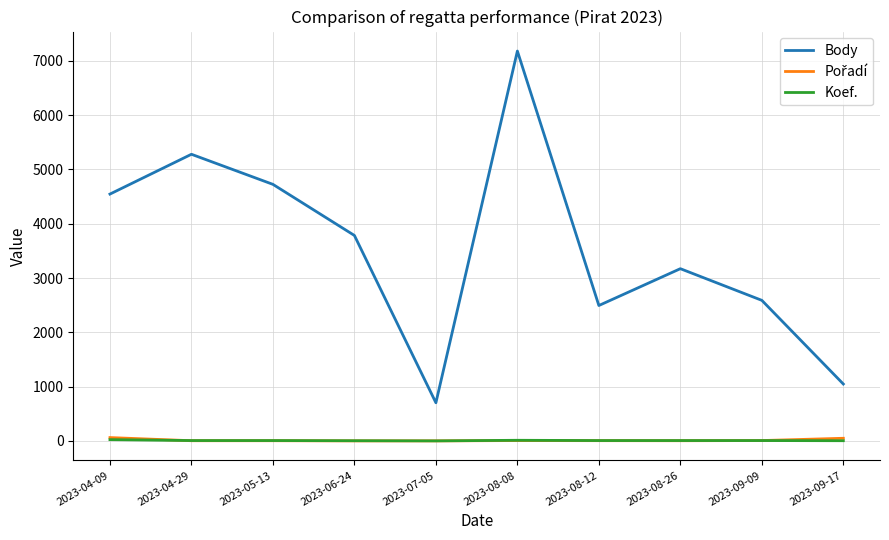

True or false: Body and Koef. intersect in this chart.

False